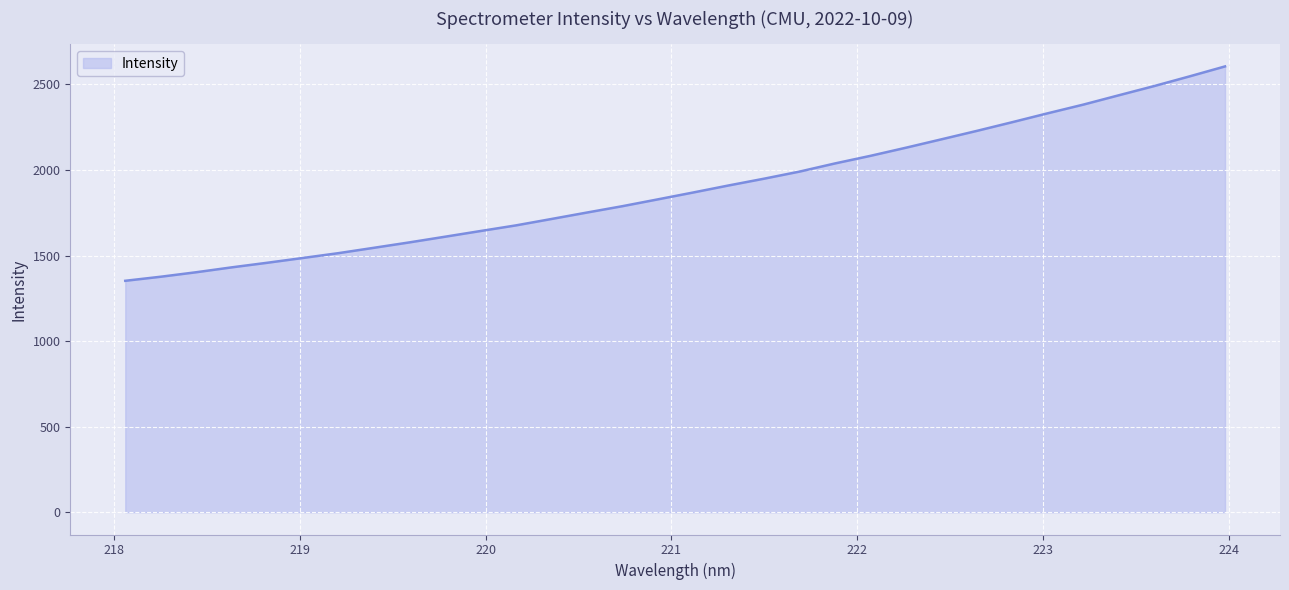

What is the smallest value displayed?

1352.5